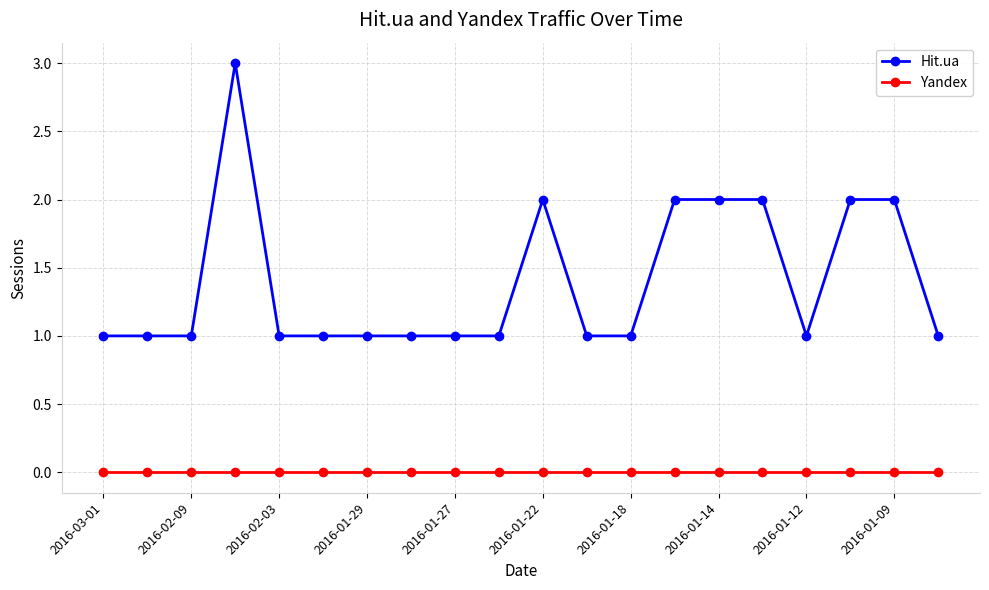

Which series has the largest total across all categories?

Hit.ua